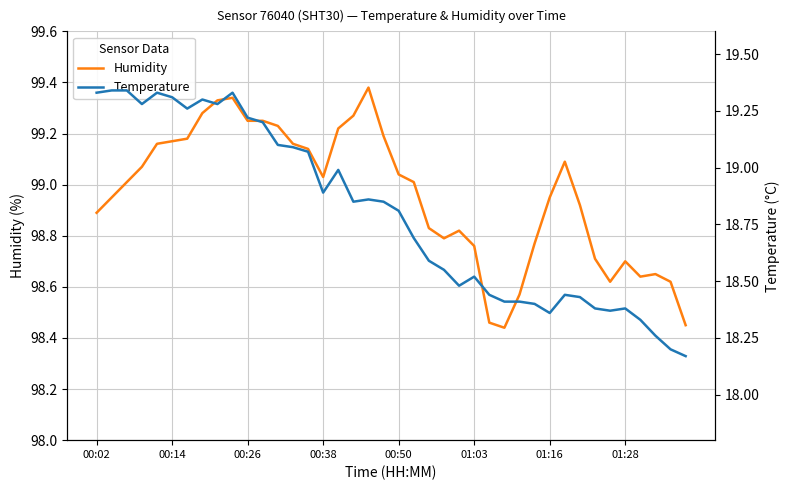

What is the sum of all temperature values?

751.8